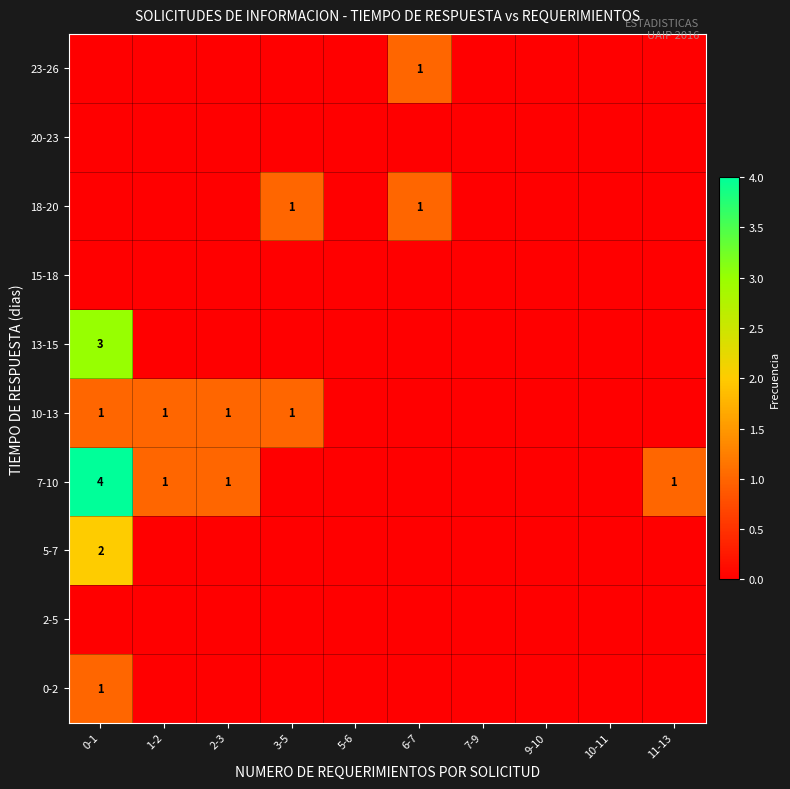

List the series in order of their peak value, highest first.

7-10, 13-15, 5-7, 0-2, 10-13, 18-20, 23-26, 2-5, 15-18, 20-23